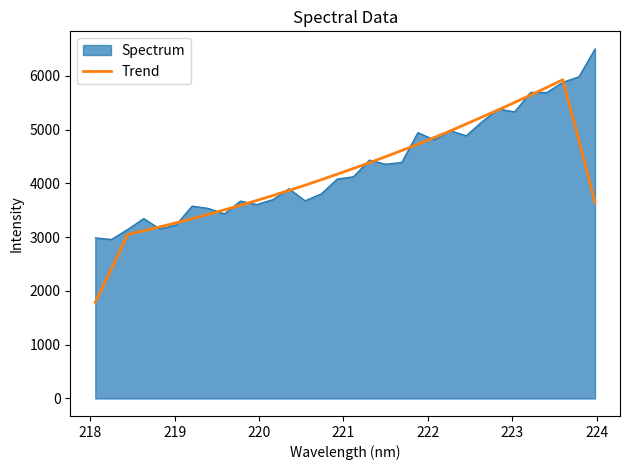

Which series has the widest spread of values?

Trend